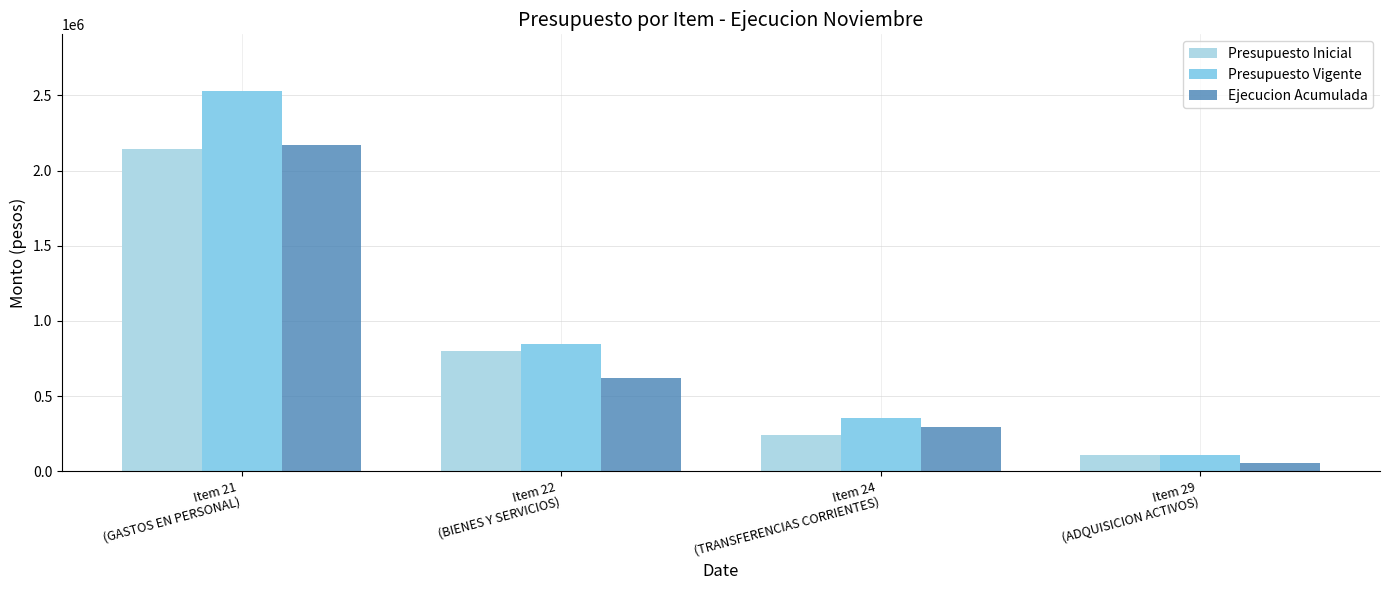

What is the difference between the second highest and second lowest values in the Ejecucion Acumulada series?

330517